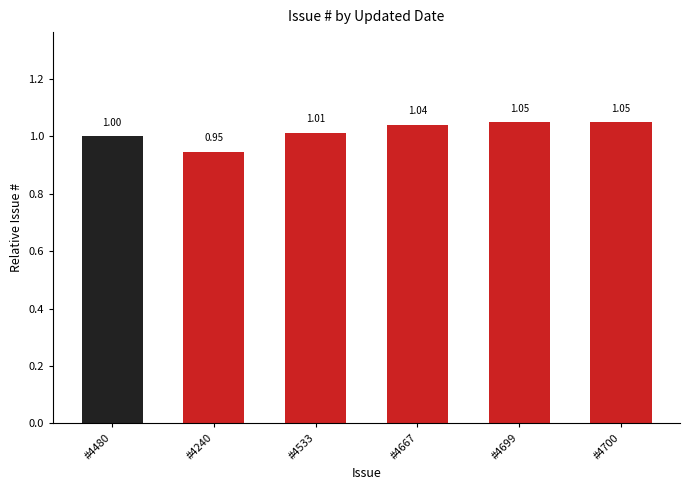

What is the sum of the values at #4240 and #4533?

2.0